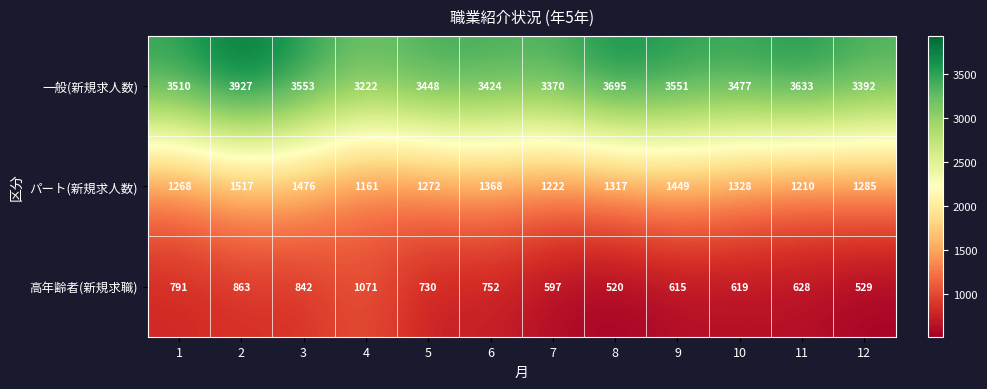

The value of パート(新規求人数) at 2 is 2018. True or false?

False